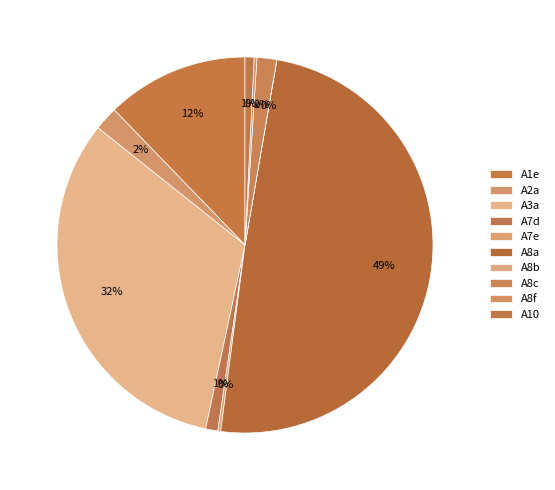

To the nearest percent, what percentage of the pie is A3a?

32%